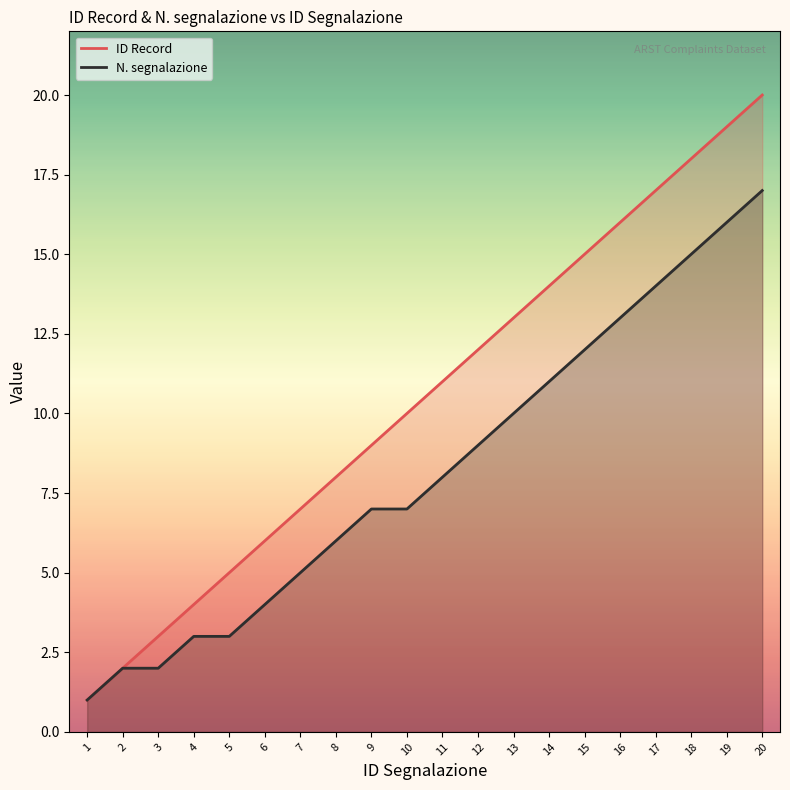

Which series has the largest total across all categories?

ID Record